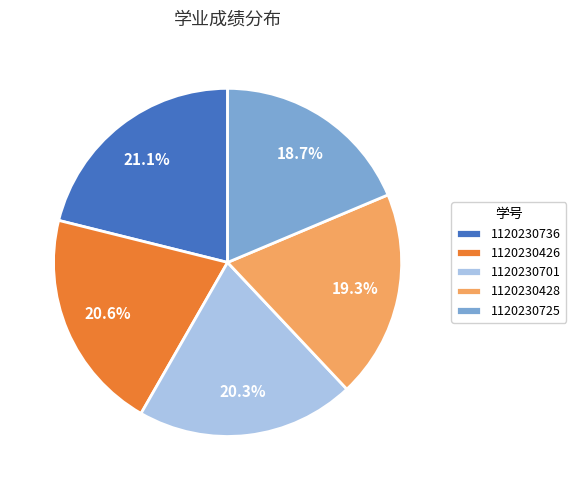

How many slices are in this pie chart?

5